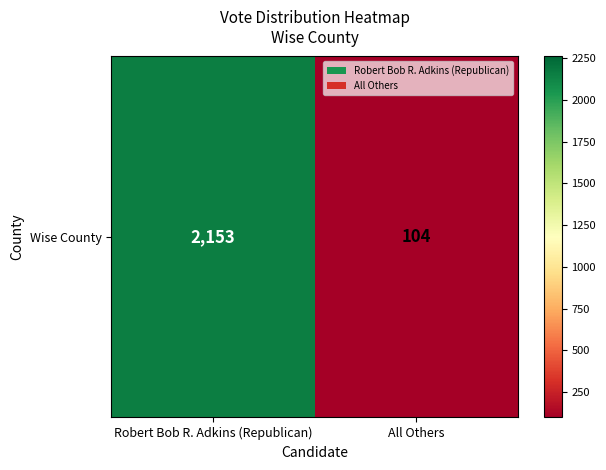

Which category has the lowest value across all series?

All Others